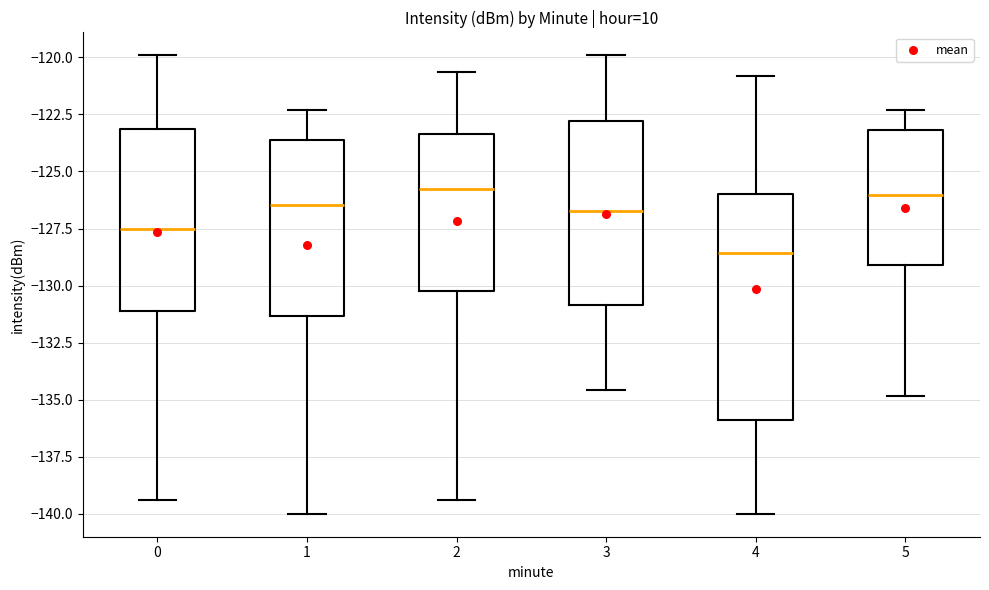

Comparing the boxes themselves (not the whiskers), which one is the tallest?

4